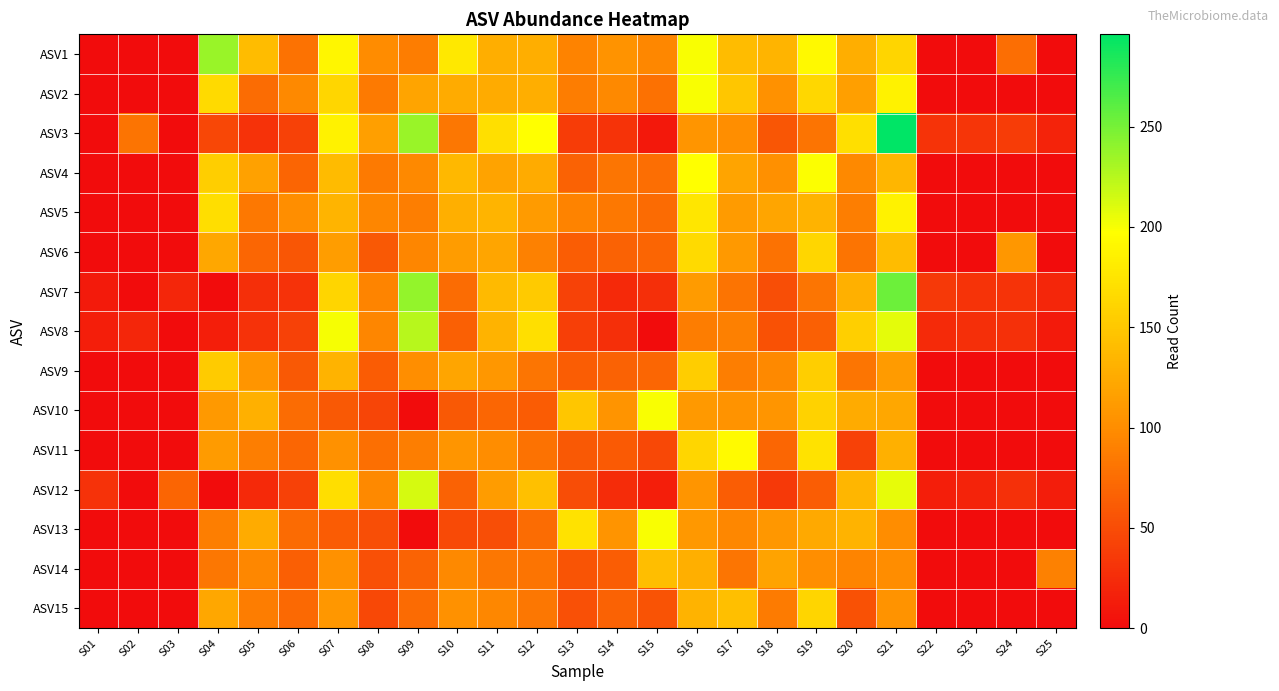

Reading right to left, what are all the values shown in this chart?

ASV1: S25=0	S24=76	S23=0	S22=0	S21=161	S20=128	S19=193	S18=133	S17=141	S16=199	S15=95	S14=105	S13=92	S12=128	S11=128	S10=177	S09=87	S08=99	S07=190	S06=79	S05=141	S04=236	S03=0	S02=0	S01=0
ASV2: S25=0	S24=0	S23=0	S22=0	S21=187	S20=115	S19=164	S18=104	S17=148	S16=199	S15=78	S14=97	S13=87	S12=128	S11=125	S10=126	S09=120	S08=85	S07=163	S06=97	S05=75	S04=166	S03=0	S02=0	S01=0
ASV3: S25=18	S24=37	S23=32	S22=31	S21=296	S20=171	S19=80	S18=57	S17=101	S16=107	S15=10	S14=31	S13=38	S12=197	S11=171	S10=83	S09=236	S08=115	S07=187	S06=41	S05=30	S04=46	S03=0	S02=80	S01=0
ASV4: S25=0	S24=0	S23=0	S22=0	S21=135	S20=97	S19=198	S18=102	S17=120	S16=197	S15=76	S14=81	S13=66	S12=126	S11=118	S10=137	S09=97	S08=85	S07=139	S06=69	S05=117	S04=156	S03=0	S02=0	S01=0
ASV5: S25=0	S24=0	S23=0	S22=0	S21=187	S20=89	S19=132	S18=121	S17=111	S16=176	S15=73	S14=84	S13=92	S12=111	S11=134	S10=129	S09=89	S08=94	S07=133	S06=101	S05=84	S04=169	S03=0	S02=0	S01=0
ASV6: S25=0	S24=108	S23=0	S22=0	S21=141	S20=80	S19=162	S18=79	S17=110	S16=166	S15=69	S14=67	S13=63	S12=91	S11=121	S10=113	S09=94	S08=60	S07=114	S06=57	S05=70	S04=122	S03=0	S02=0	S01=0
ASV7: S25=20	S24=31	S23=31	S22=35	S21=254	S20=130	S19=81	S18=51	S17=80	S16=112	S15=27	S14=23	S13=42	S12=152	S11=138	S10=75	S09=239	S08=93	S07=161	S06=30	S05=27	S04=0	S03=20	S02=0	S01=11
ASV8: S25=11	S24=28	S23=27	S22=24	S21=207	S20=157	S19=65	S18=54	S17=90	S16=87	S15=0	S14=27	S13=40	S12=171	S11=132	S10=65	S09=225	S08=94	S07=201	S06=41	S05=30	S04=15	S03=0	S02=20	S01=14
ASV9: S25=0	S24=0	S23=0	S22=0	S21=112	S20=81	S19=156	S18=97	S17=89	S16=154	S15=70	S14=66	S13=63	S12=82	S11=108	S10=121	S09=101	S08=62	S07=132	S06=60	S05=107	S04=153	S03=0	S02=0	S01=0
ASV10: S25=0	S24=0	S23=0	S22=0	S21=122	S20=125	S19=159	S18=107	S17=105	S16=110	S15=199	S14=106	S13=148	S12=62	S11=70	S10=60	S09=0	S08=44	S07=59	S06=74	S05=130	S04=110	S03=0	S02=0	S01=0
ASV11: S25=0	S24=0	S23=0	S22=0	S21=130	S20=41	S19=173	S18=70	S17=194	S16=162	S15=47	S14=61	S13=59	S12=79	S11=100	S10=107	S09=88	S08=77	S07=104	S06=70	S05=88	S04=111	S03=0	S02=0	S01=0
ASV12: S25=13	S24=28	S23=18	S22=14	S21=206	S20=135	S19=63	S18=35	S17=63	S16=107	S15=14	S14=25	S13=50	S12=144	S11=113	S10=67	S09=213	S08=96	S07=169	S06=41	S05=22	S04=0	S03=69	S02=0	S01=29
ASV13: S25=0	S24=0	S23=0	S22=0	S21=100	S20=132	S19=124	S18=108	S17=95	S16=109	S15=200	S14=106	S13=173	S12=75	S11=51	S10=48	S09=0	S08=52	S07=62	S06=73	S05=125	S04=88	S03=0	S02=0	S01=0
ASV14: S25=91	S24=0	S23=0	S22=0	S21=100	S20=93	S19=101	S18=118	S17=82	S16=129	S15=142	S14=63	S13=56	S12=80	S11=83	S10=97	S09=68	S08=53	S07=103	S06=64	S05=95	S04=83	S03=0	S02=0	S01=0
ASV15: S25=0	S24=0	S23=0	S22=0	S21=105	S20=54	S19=161	S18=86	S17=143	S16=132	S15=55	S14=66	S13=53	S12=83	S11=95	S10=103	S09=73	S08=47	S07=108	S06=72	S05=87	S04=122	S03=0	S02=0	S01=0